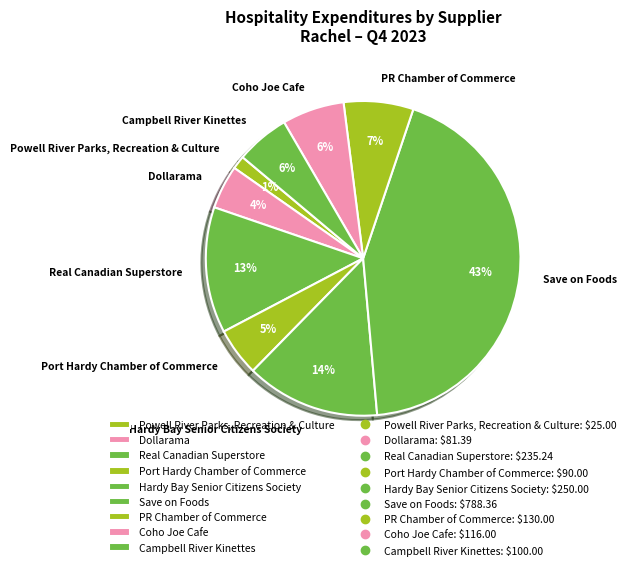

To the nearest percent, what is the difference between the largest and smallest slice percentages?

42%